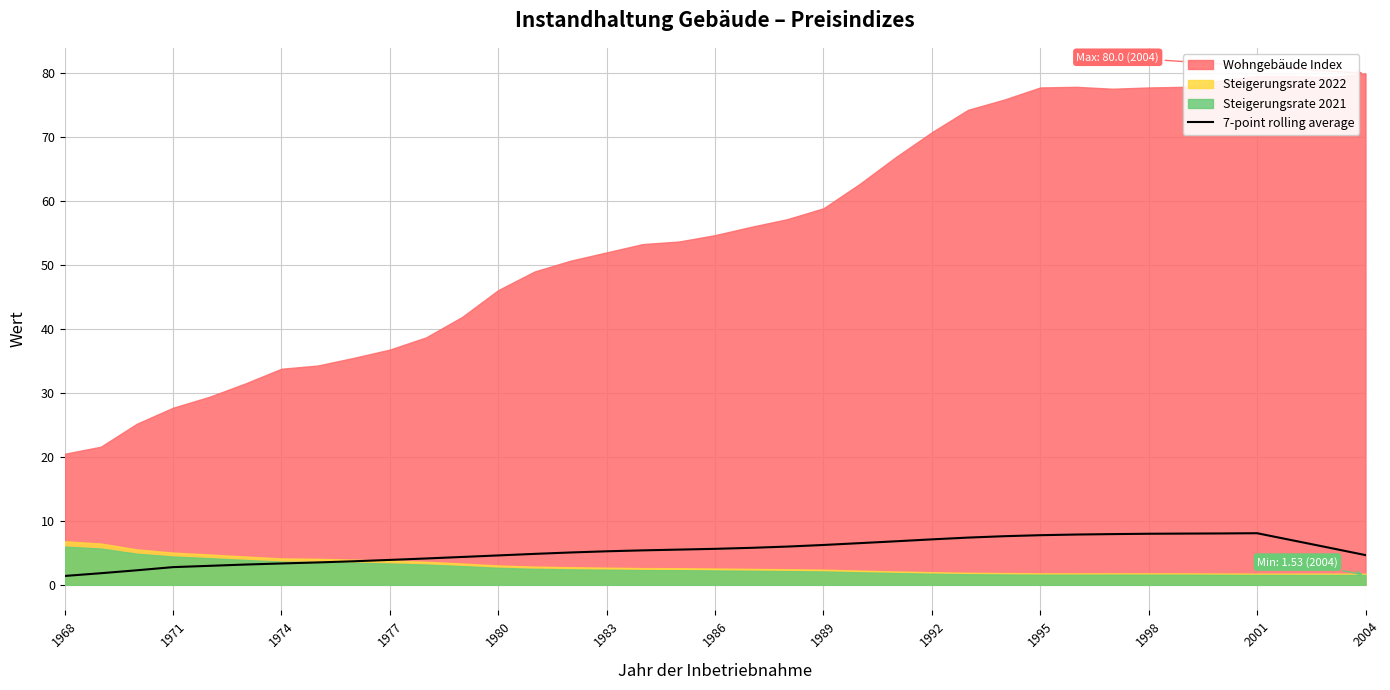

What is the maximum value for 7-point rolling average?

8.1